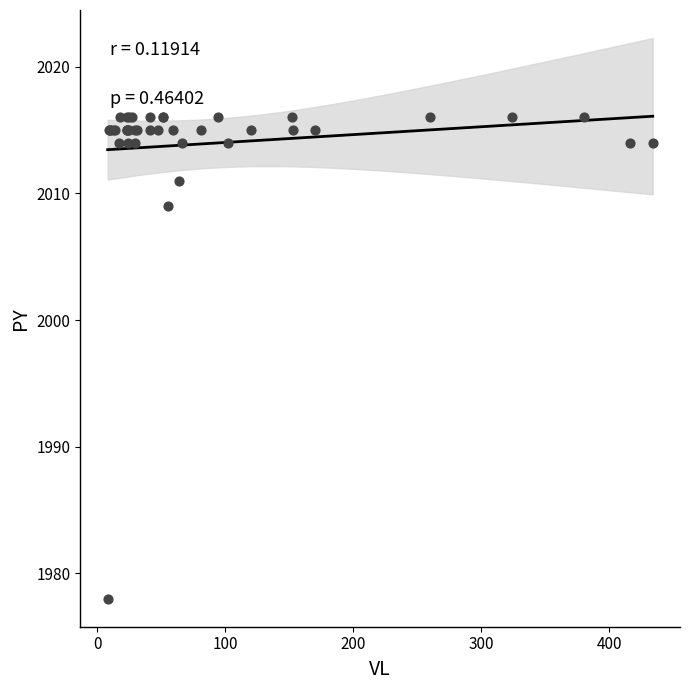

What Y value in the scatter plot is closest to 1997?

2009